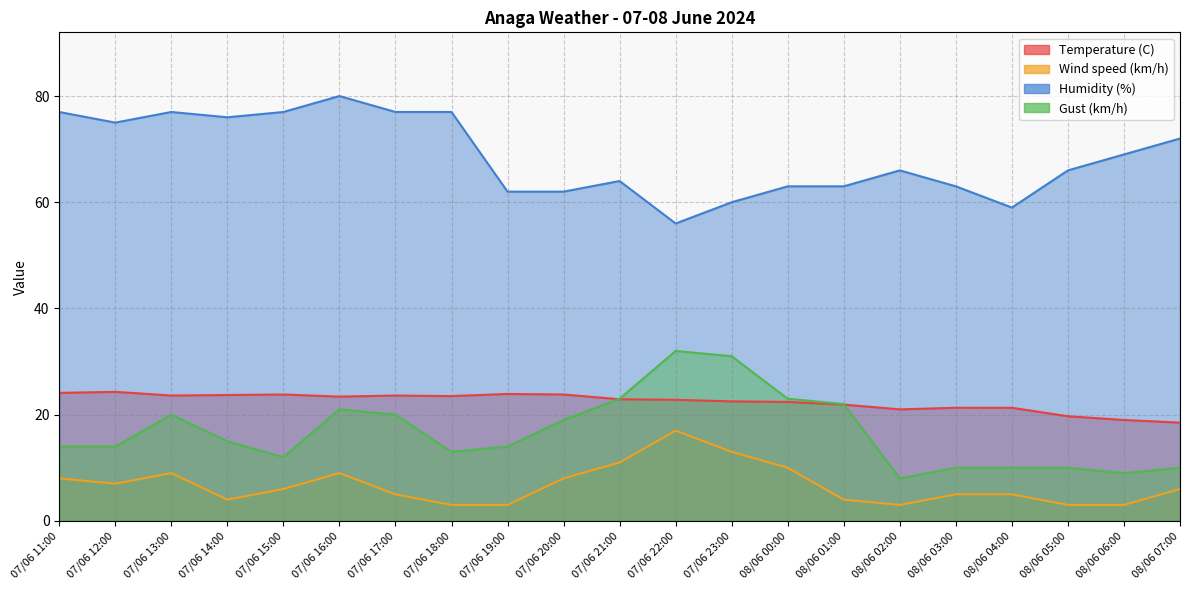

What value does the Wind speed (km/h) series have at 07/06 19:00?

3.0